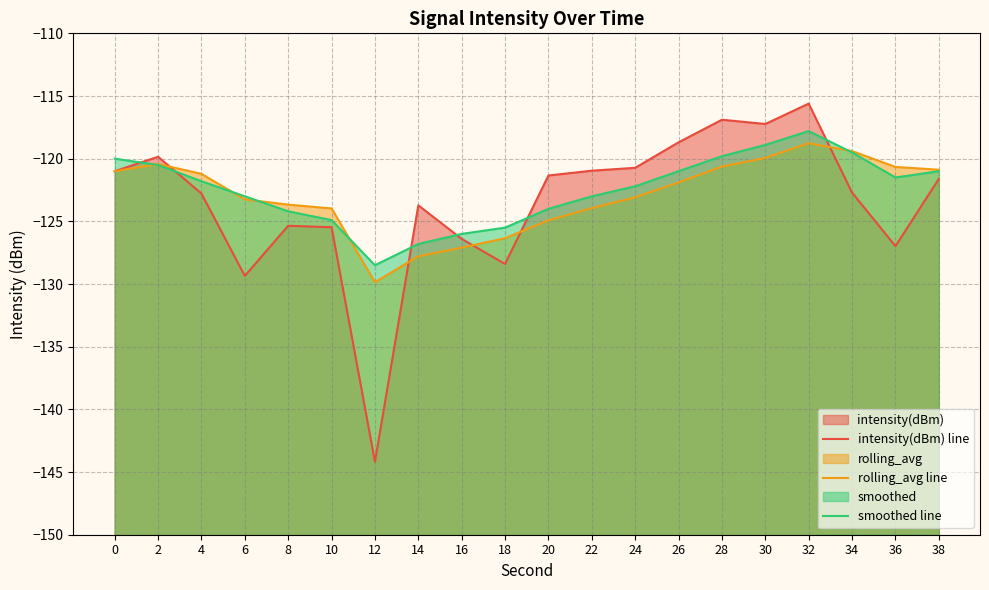

What is the total value across all series at 28?

-357.3